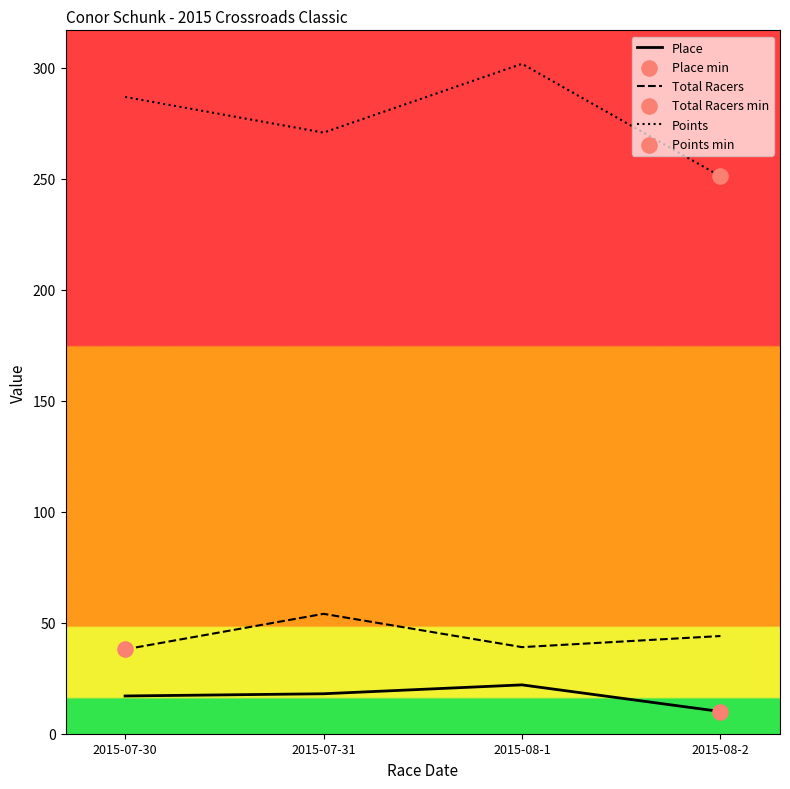

Which series has the widest spread of values?

Points